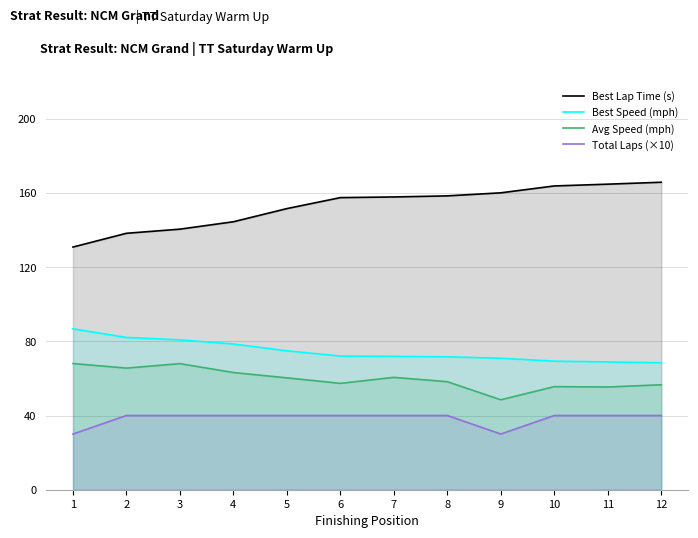

Rank the categories by Best Speed (mph) value from lowest to highest.

12, 11, 10, 9, 8, 7, 6, 5, 4, 3, 2, 1